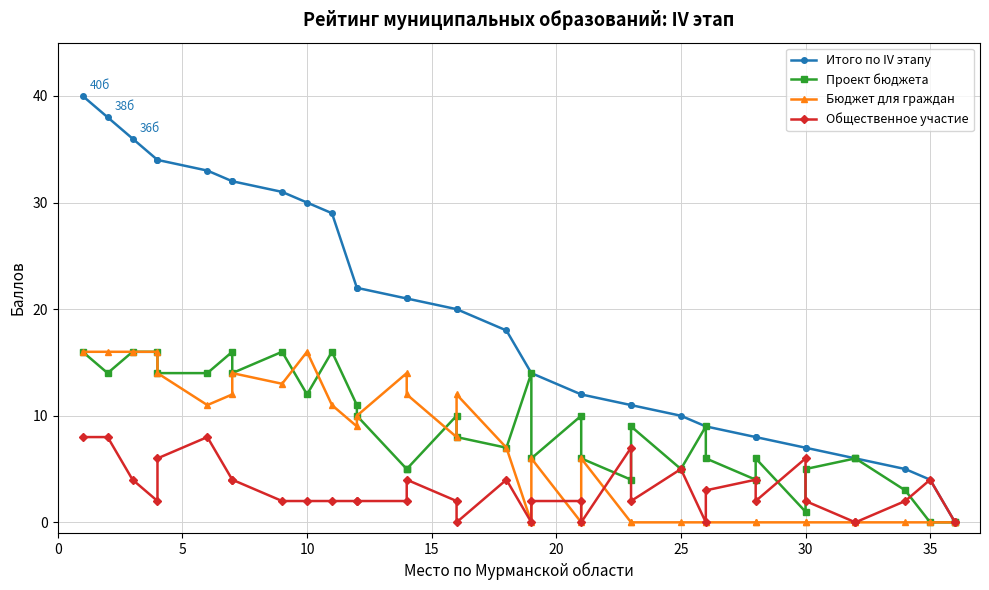

What is the difference between the maximum and minimum values in the Итого по IV этапу series?

40